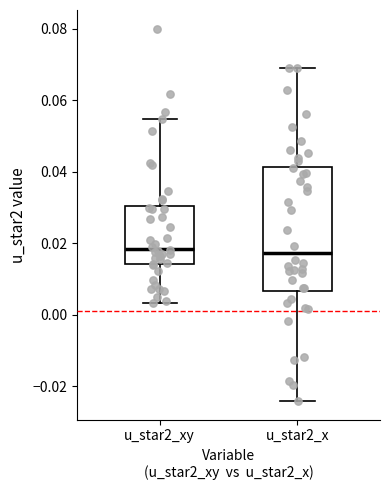

Where is the lower edge of the box for u_star2_x on the y-axis? The values are not printed on the chart, so give them approximately, as read against the axis.

0.006